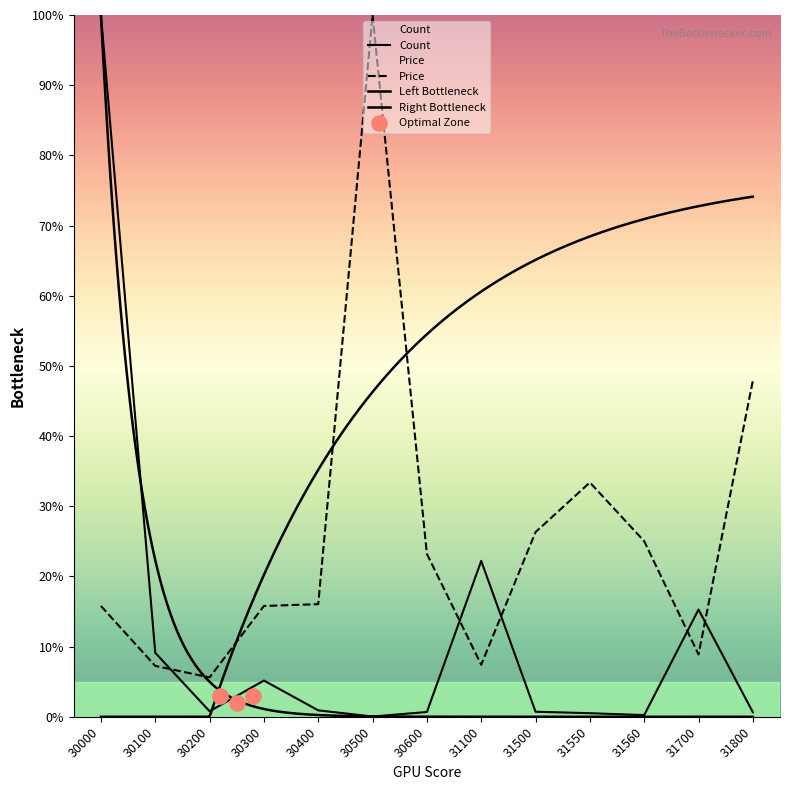

Which series contains the lowest Y value?

Count